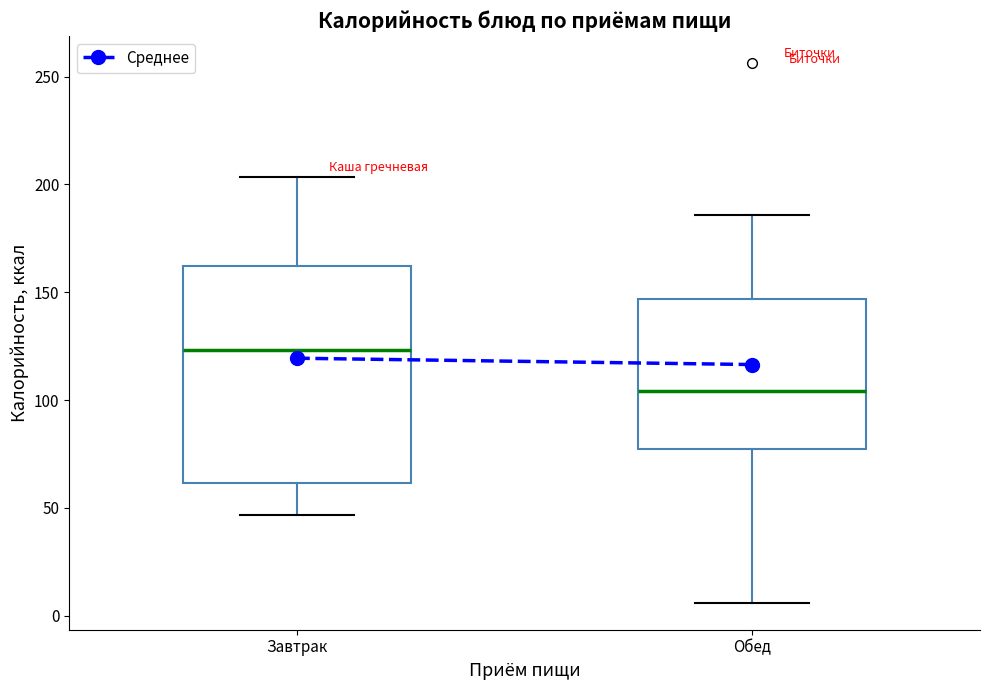

Reading left to right, transcribe this box plot: for each box, give where its median line is, the range the box spans, and where its two whiskers end, as read against the y-axis. The values are not printed on the chart, so give them approximately, as read against the axis.

Завтрак: median 125, box 60 to 160, whiskers 45 to 205
Обед: median 105, box 80 to 145, whiskers 5 to 185